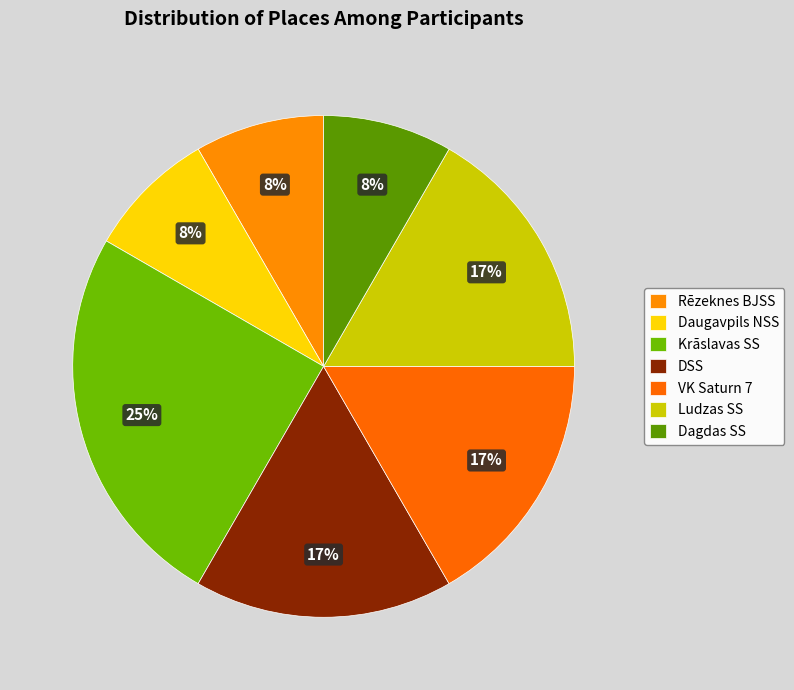

How many segments does this pie chart have?

7